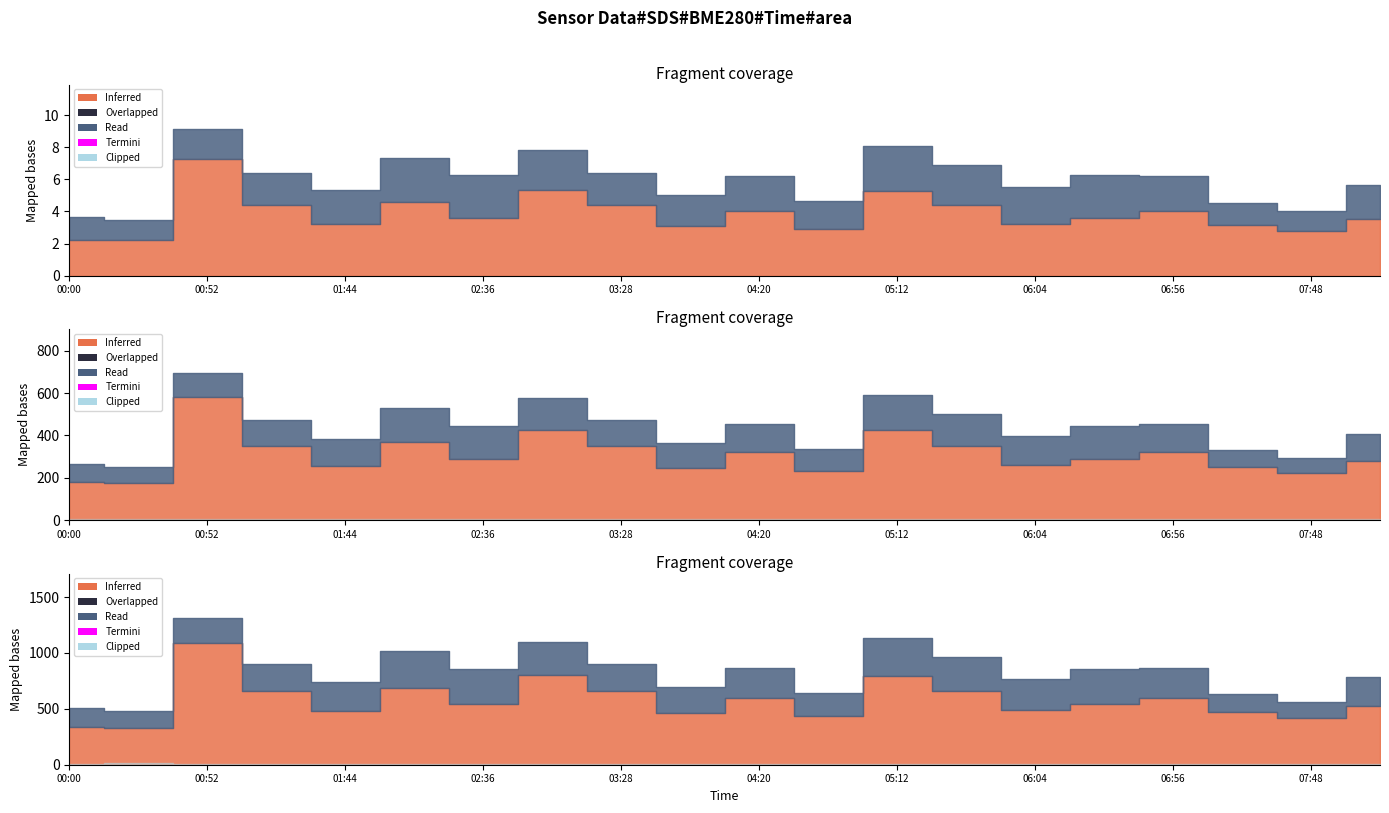

List the labels in order of SDS_P1 value, smallest first.

00:26, 00:00, 07:48, 04:46, 03:54, 07:22, 01:44, 06:04, 08:14, 02:36, 06:30, 04:20, 06:56, 01:18, 03:28, 05:38, 02:10, 05:12, 03:02, 00:52